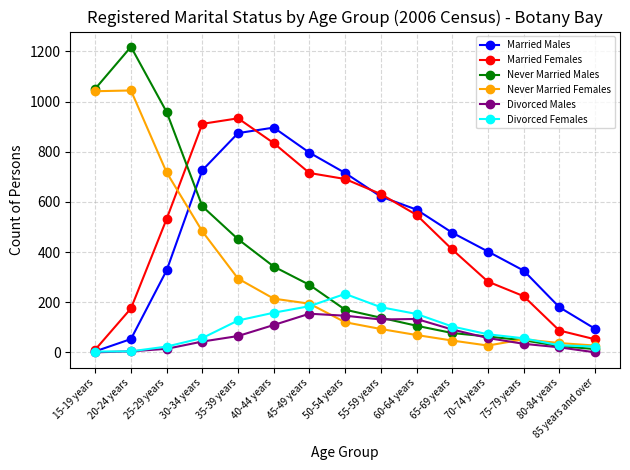

Where do Never Married Females and Married Females first cross each other?

25-29 years and 30-34 years